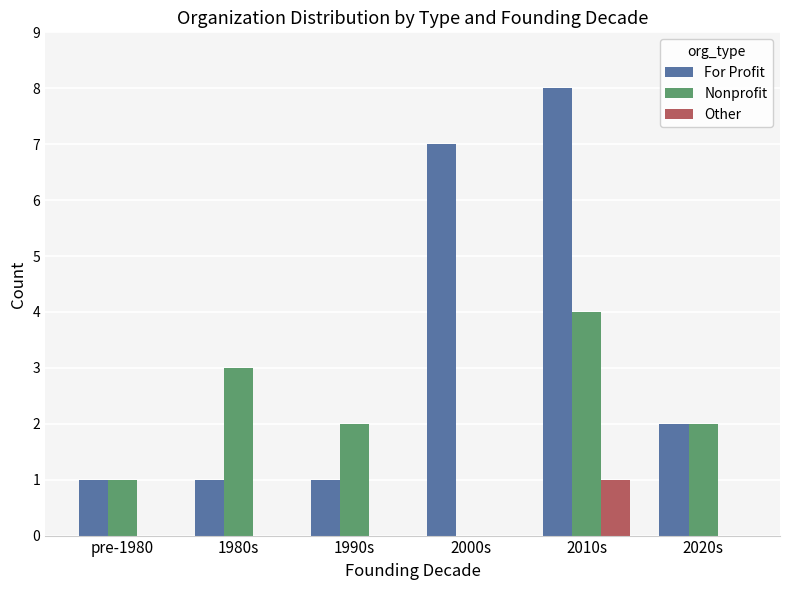

True or false: For Profit has a value of 2 at 2010s.

False